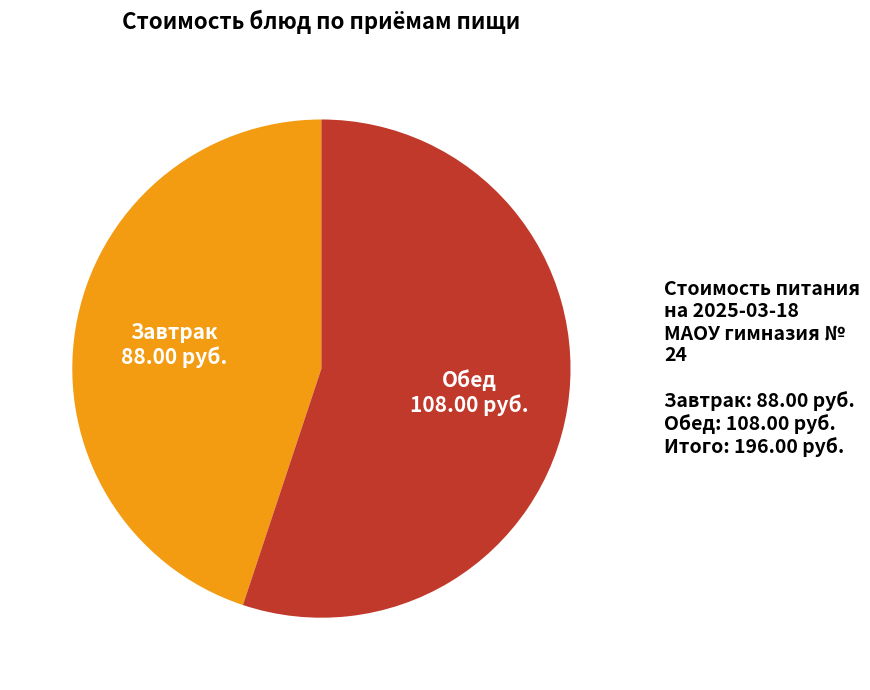

The Завтрак 88.00 руб. slice represents 32% of the pie. True or false?

False